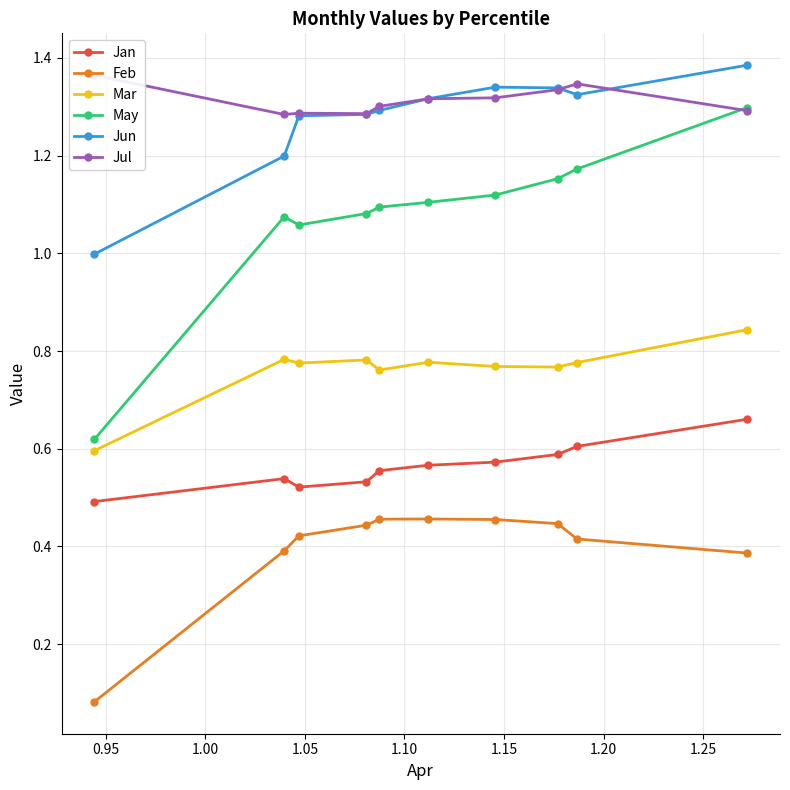

True or false: Jan and Jun intersect in this chart.

False